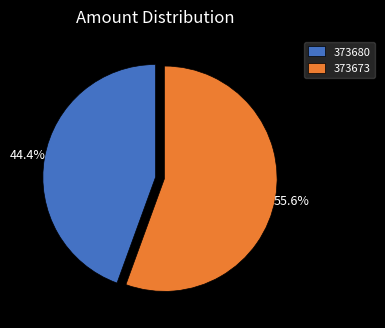

Which slice is the smallest?

373680